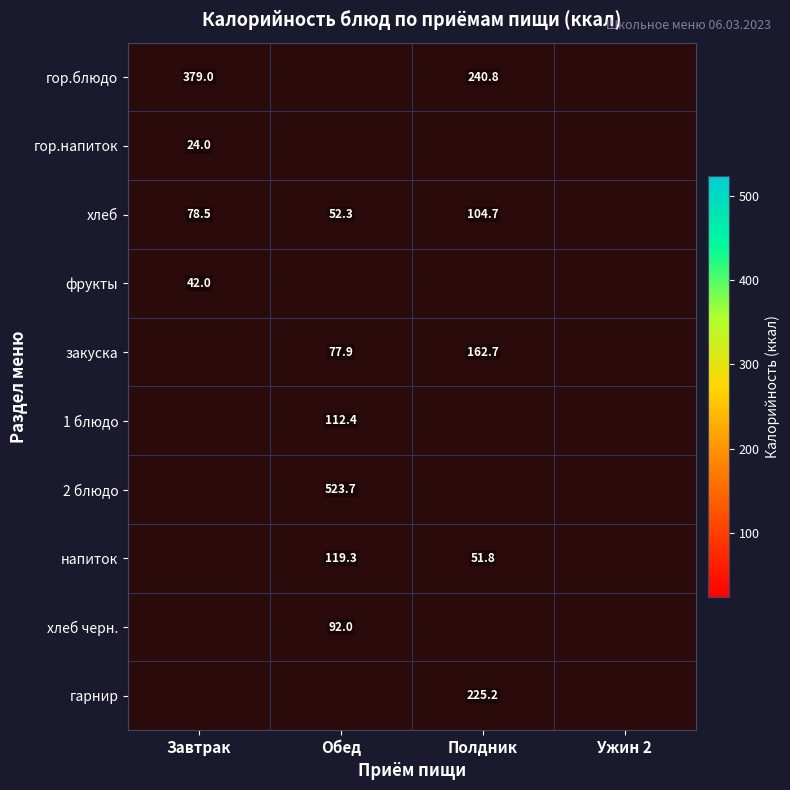

At which label does закуска reach its minimum?

Завтрак